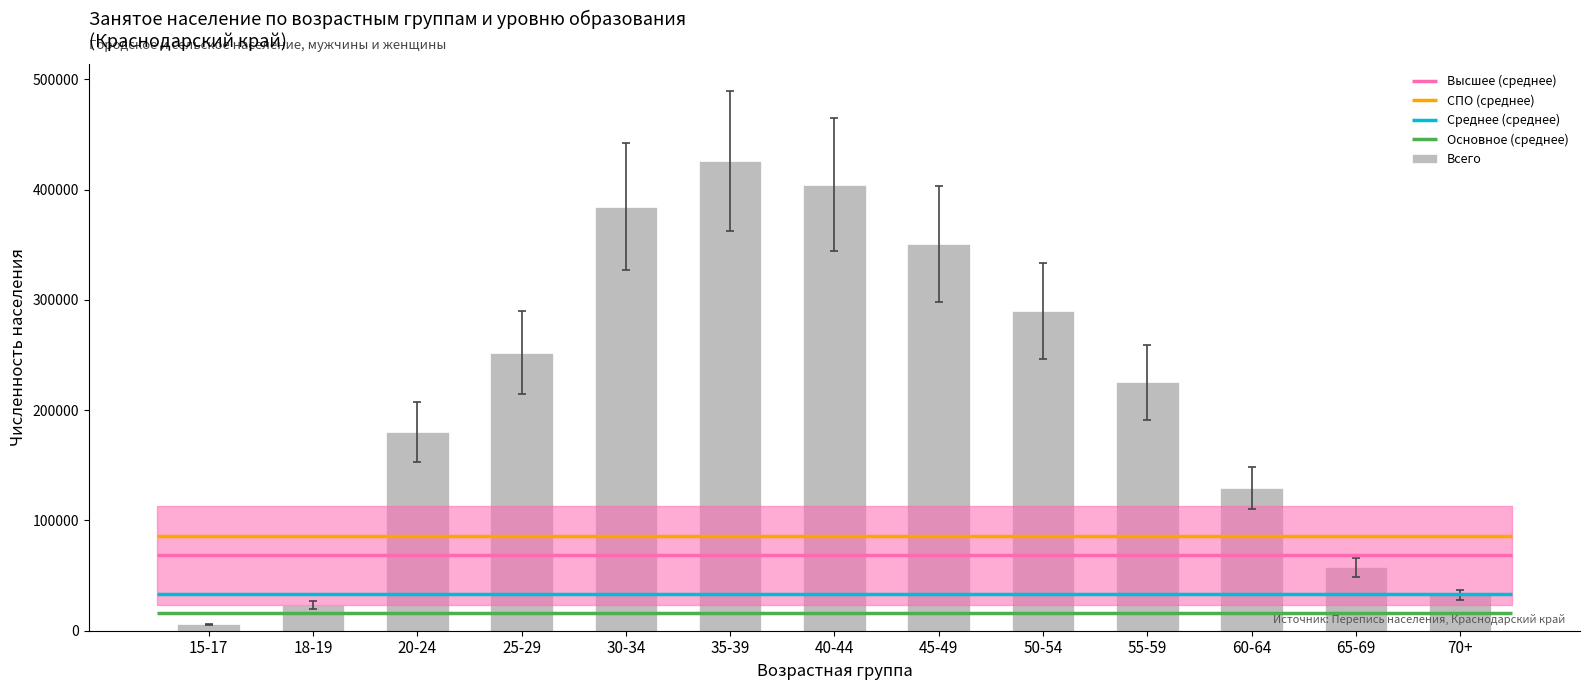

Approximately how many times larger is the value at 45-49 compared to 50-54?

1.2